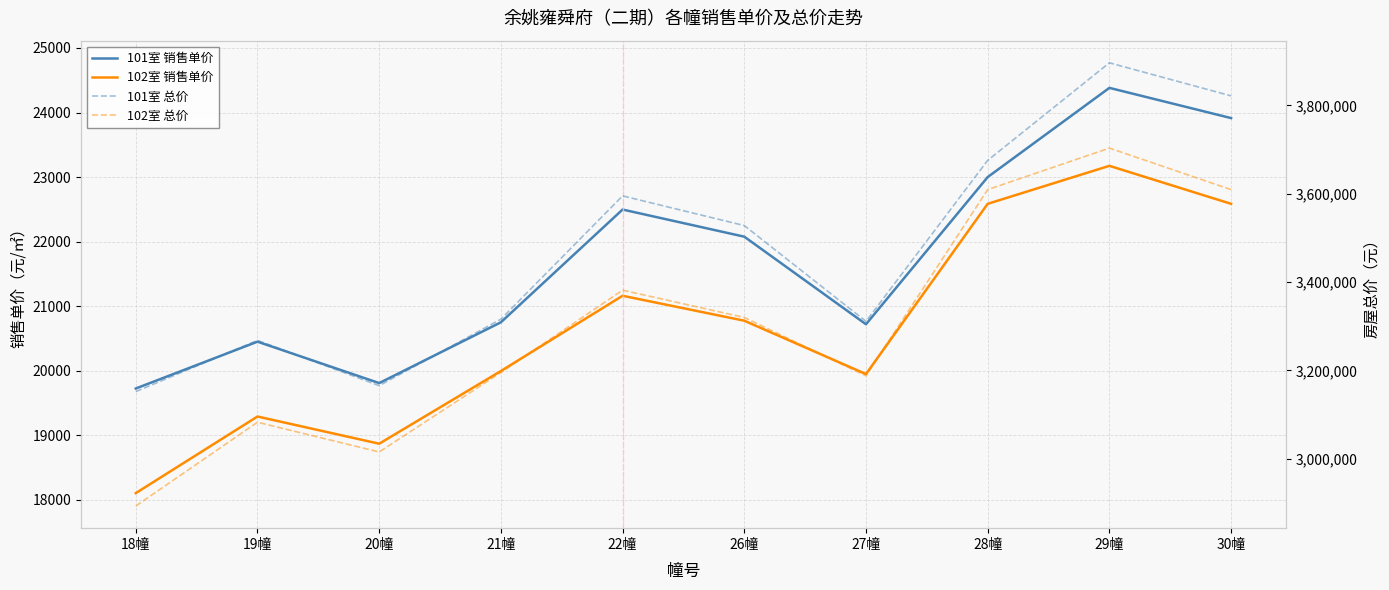

Count the number of categories in the chart.

10